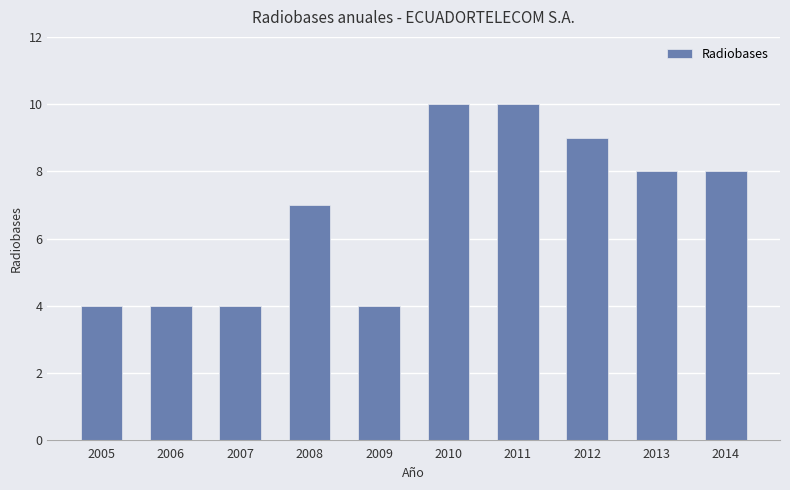

What is the difference between the maximum and minimum values?

6